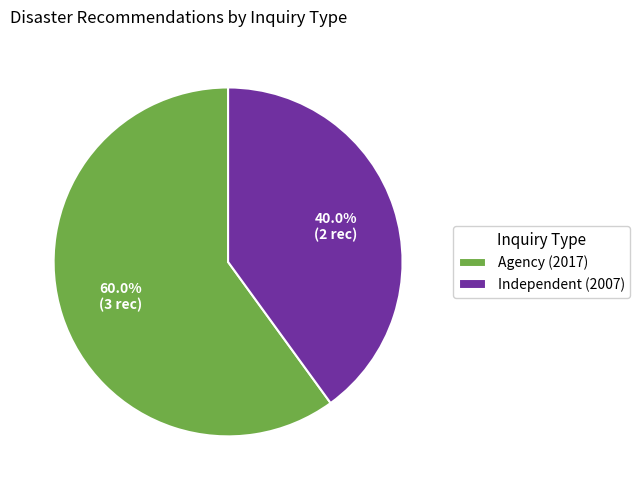

Is there any slice that represents more than half of the pie?

Yes